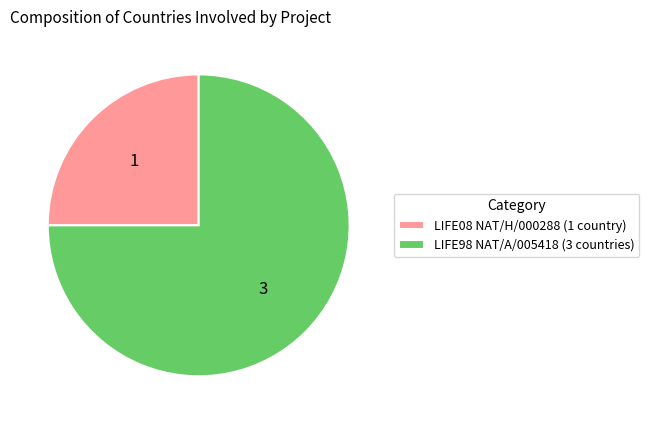

Is the sum of LIFE98 NAT/A/005418 (3 countries) and LIFE08 NAT/H/000288 (1 country) greater than half?

Yes